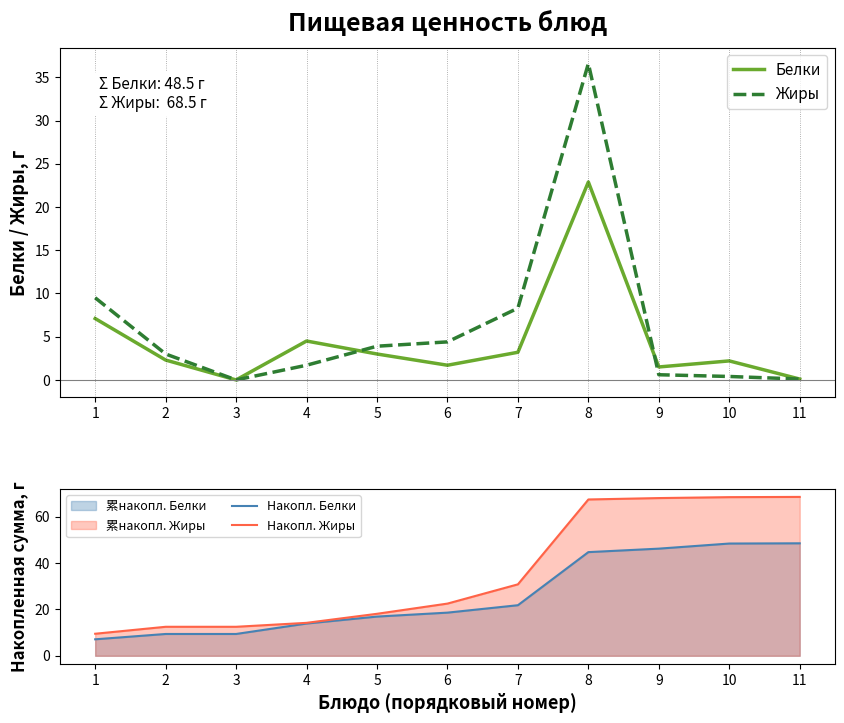

What is the value of the Накопл. Белки point at the 10th from the left?

48.4